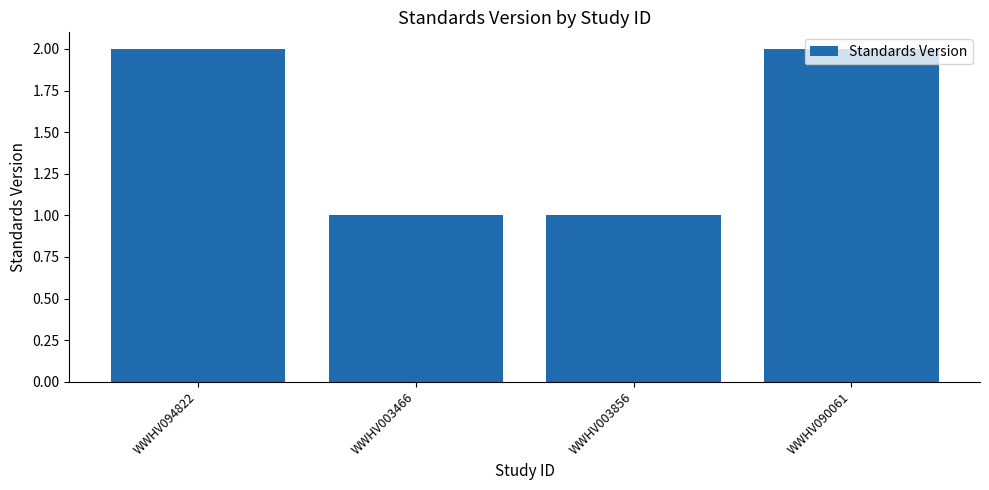

What is the label of the 1st bar from the right?

WWHV090061